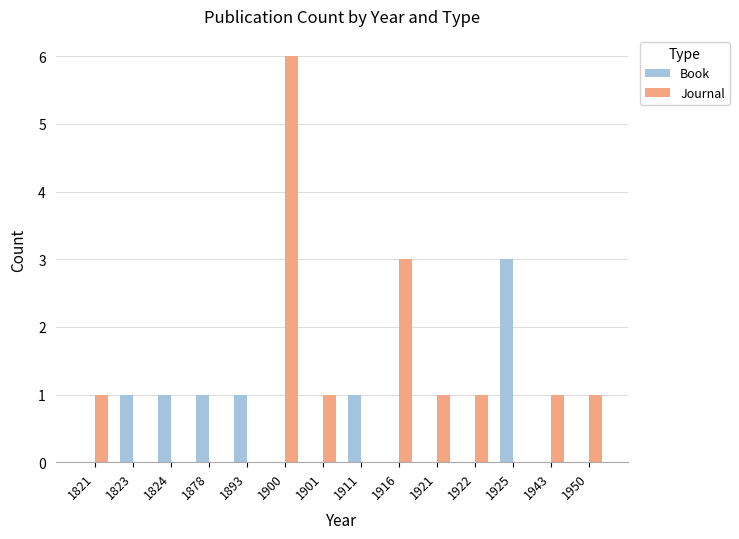

What are all the series names shown in the legend?

Book, Journal